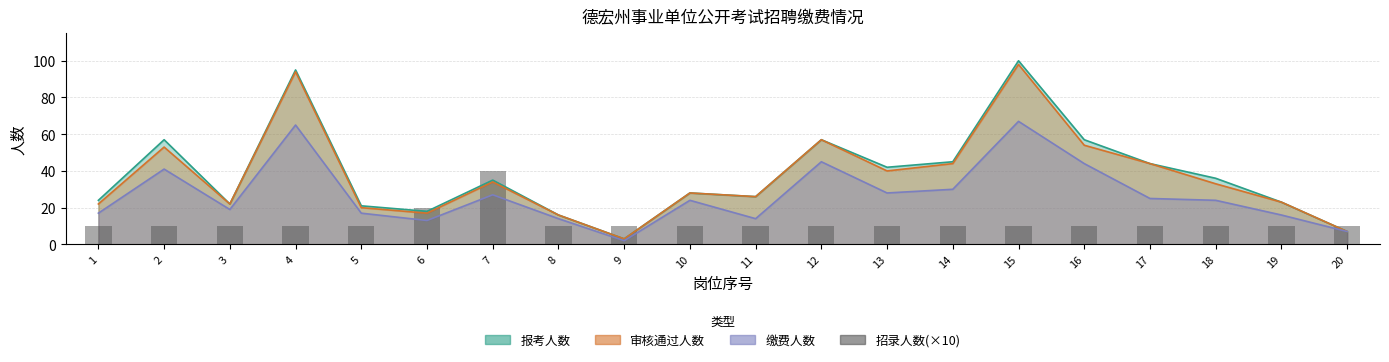

The chart shows a value of 5 at 20. True or false?

False